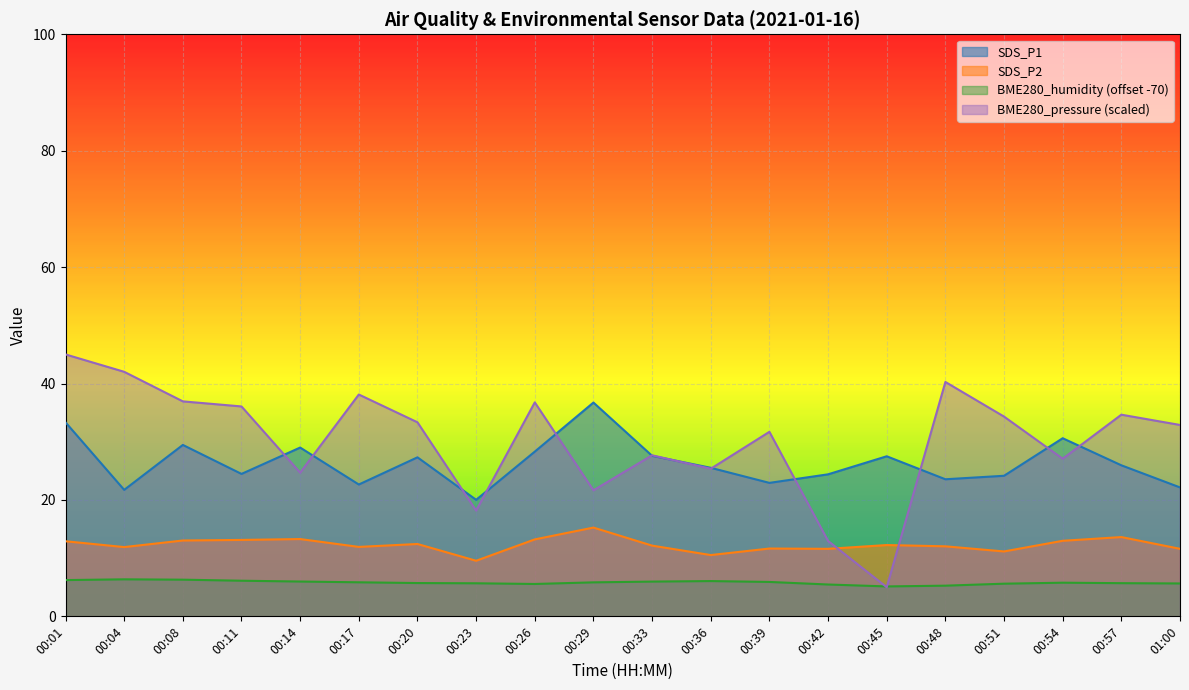

Which series has the largest total across all categories?

BME280_pressure (scaled)